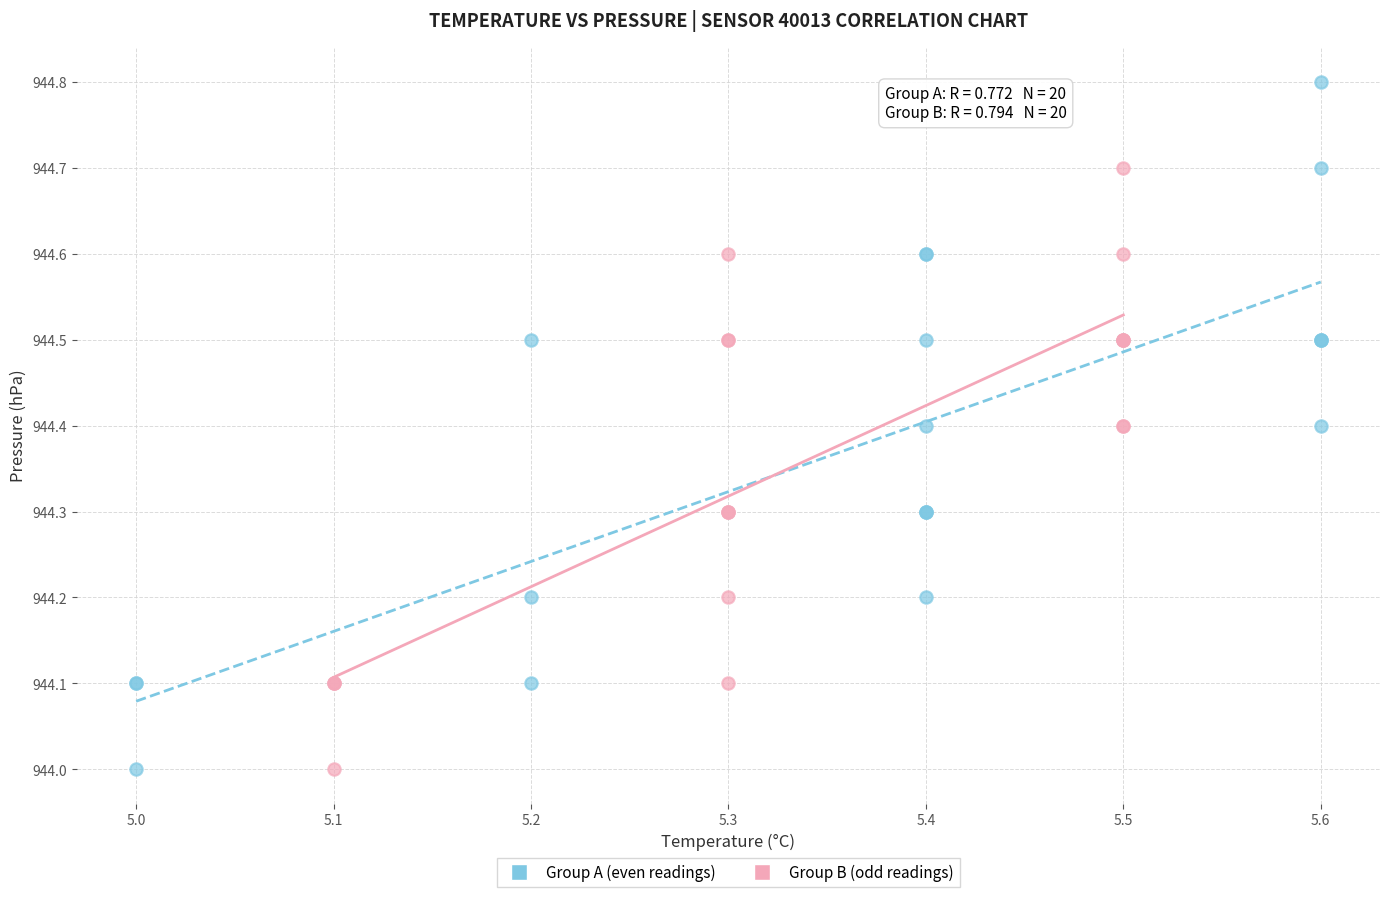

Which series has the widest spread of Y values?

Group A (even readings)